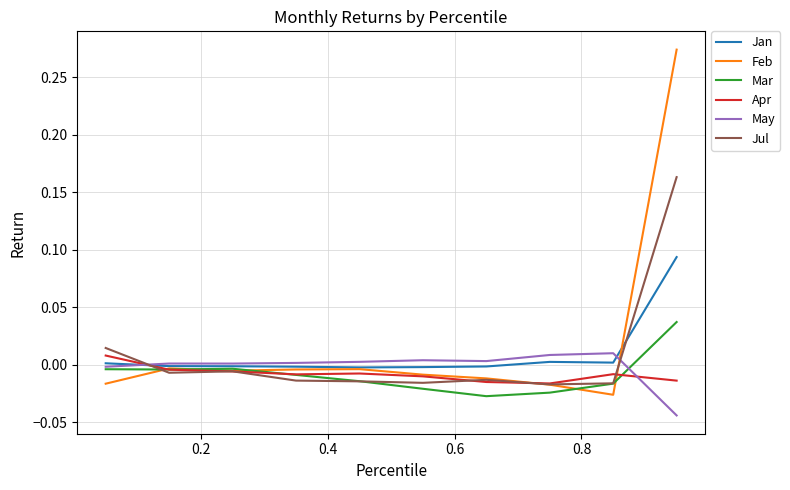

Which series has the widest spread of values?

Feb